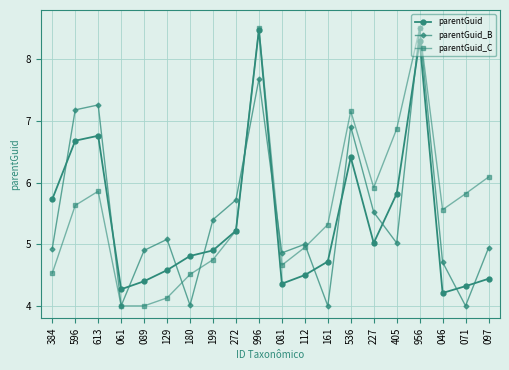

What is the difference between the maximum and second lowest values in the parentGuid series?

4.2